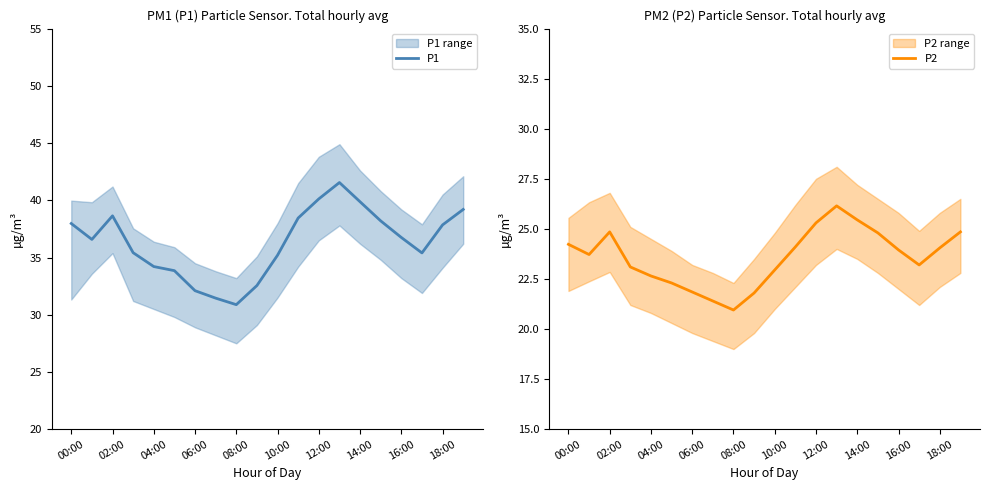

True or false: P2 and P1 intersect in this chart.

False